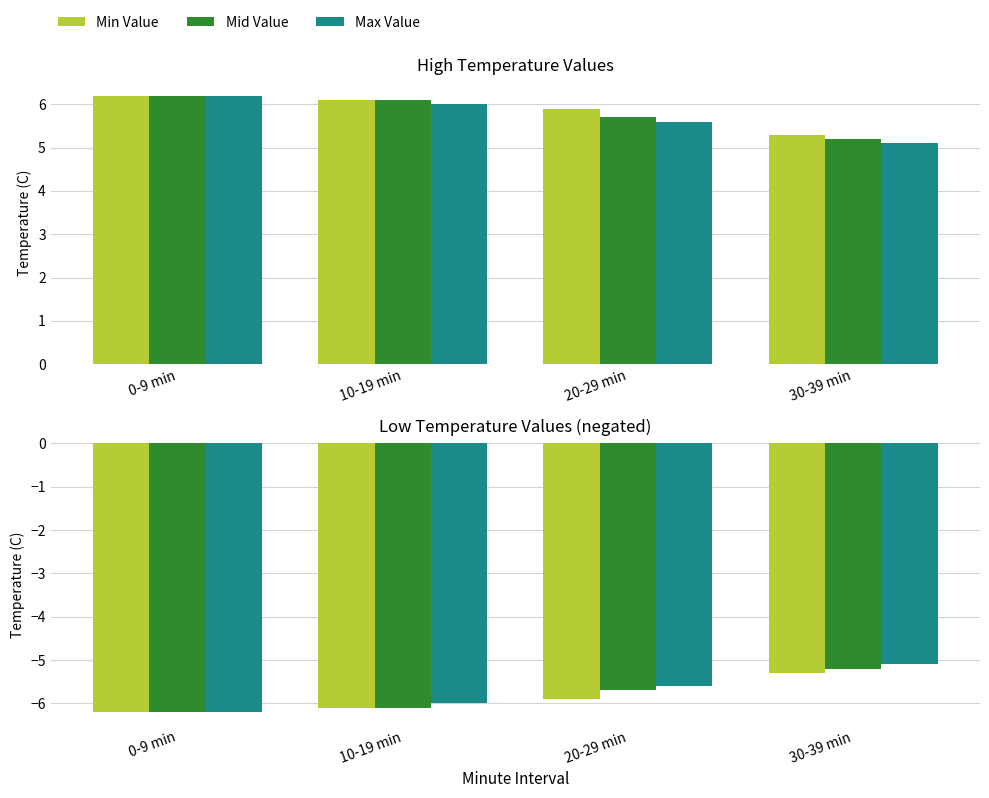

Is it true that Max Value equals -9.8 at 10-19 min?

False